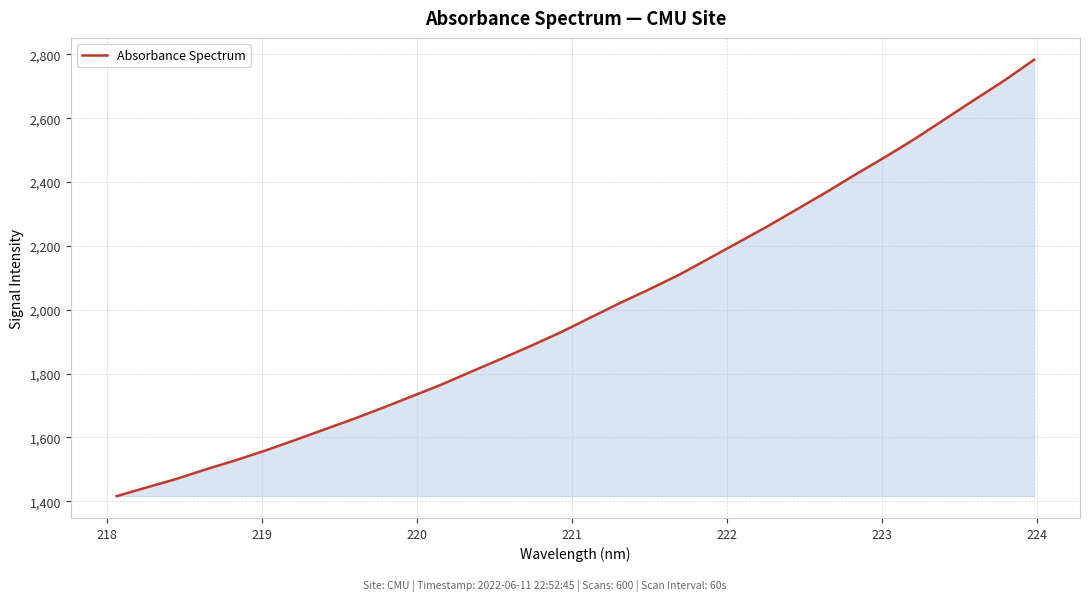

What is the smallest value displayed?

1415.8